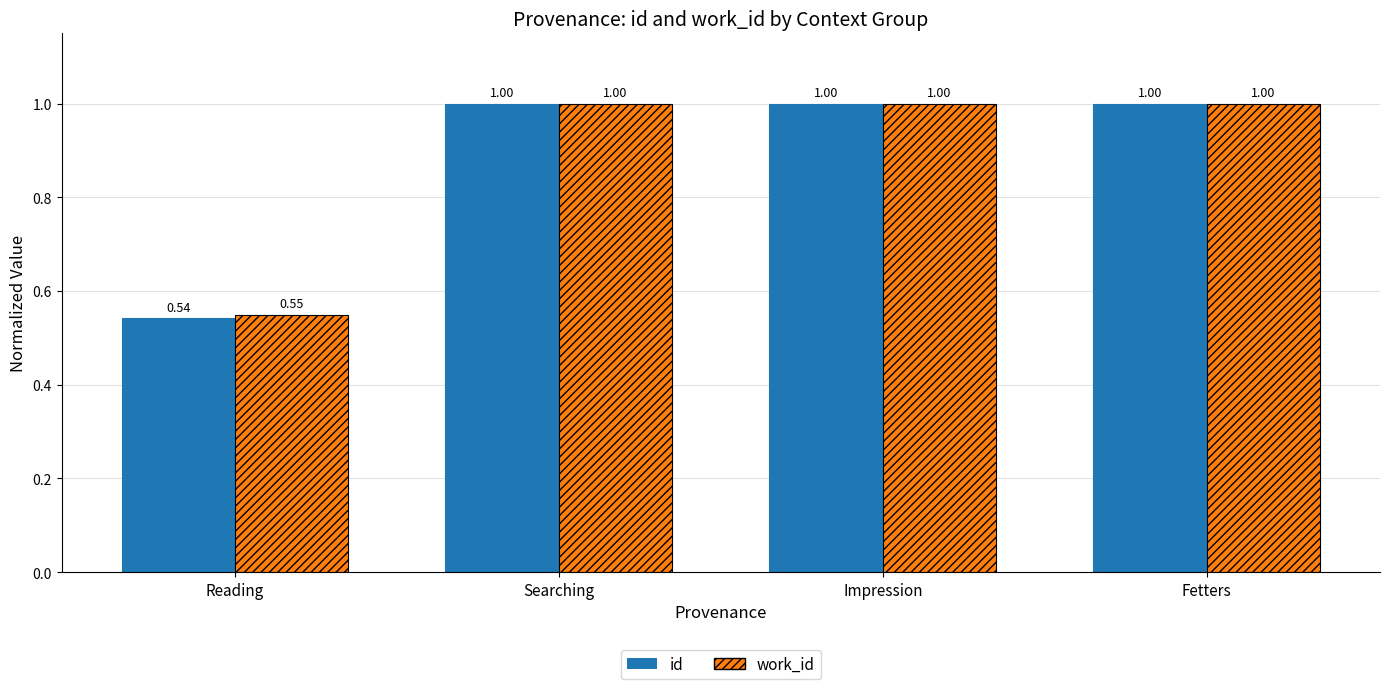

At how many categories does at least one series exceed 0?

4